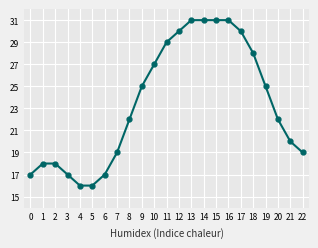

What is the maximum value shown in the chart?

31